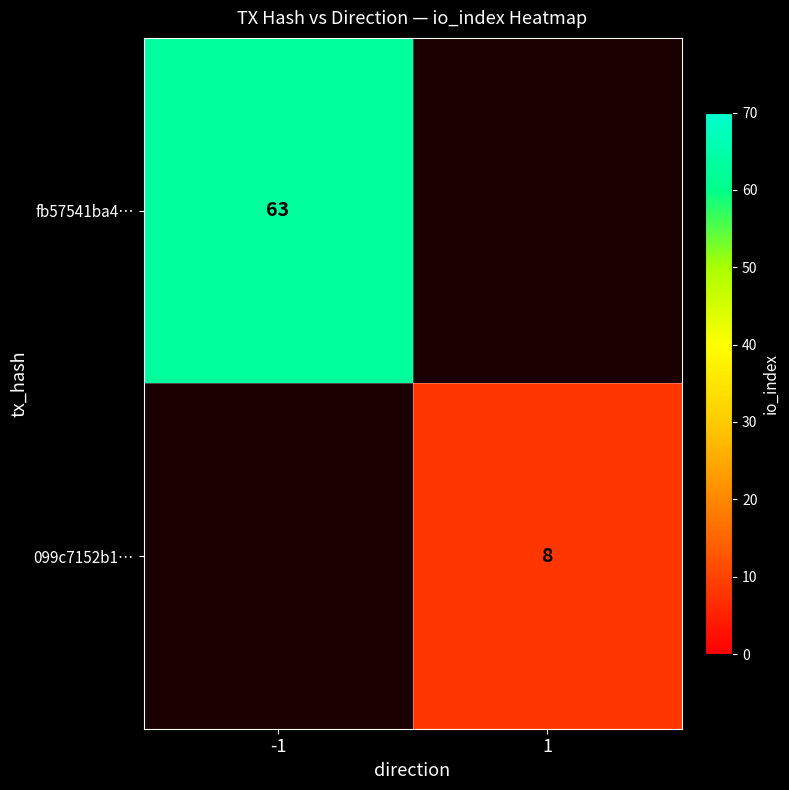

Is it true that fb57541ba4… equals 63 at -1?

True